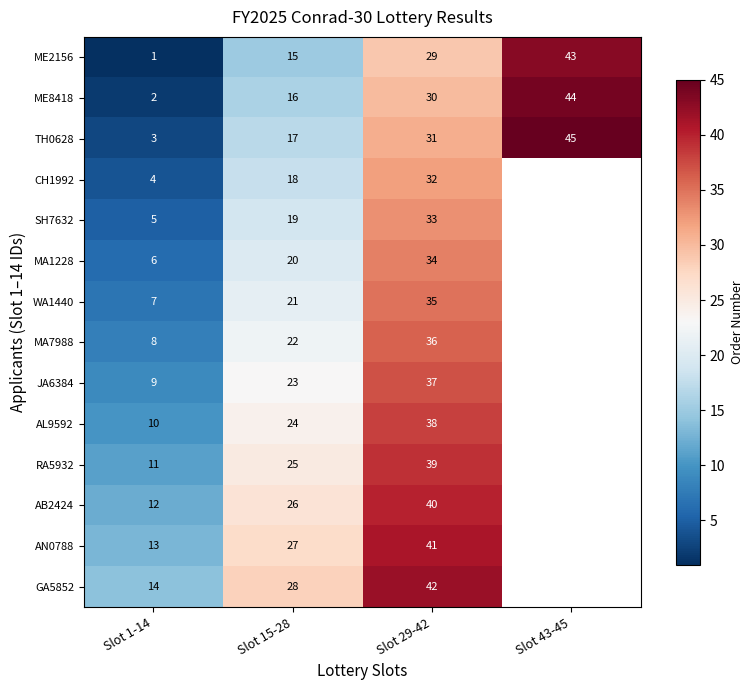

At Slot 29-42, list the series in order from largest to smallest.

GA5852, AN0788, AB2424, RA5932, AL9592, JA6384, MA7988, WA1440, MA1228, SH7632, CH1992, TH0628, ME8418, ME2156